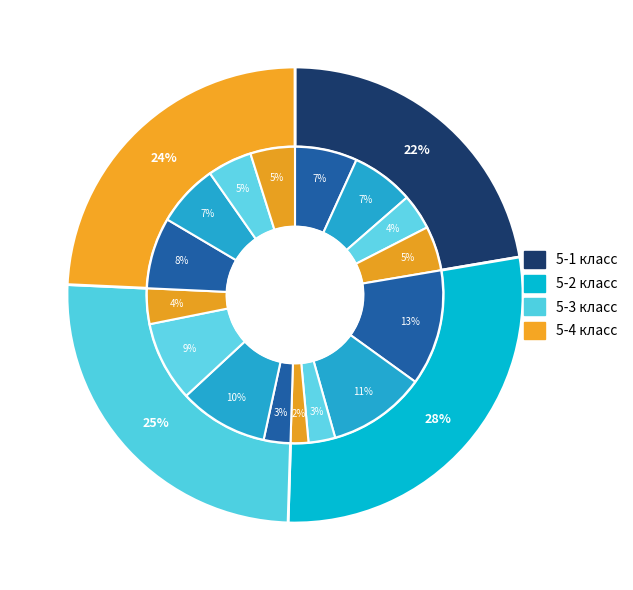

Between 5 and 2, which is larger?

5